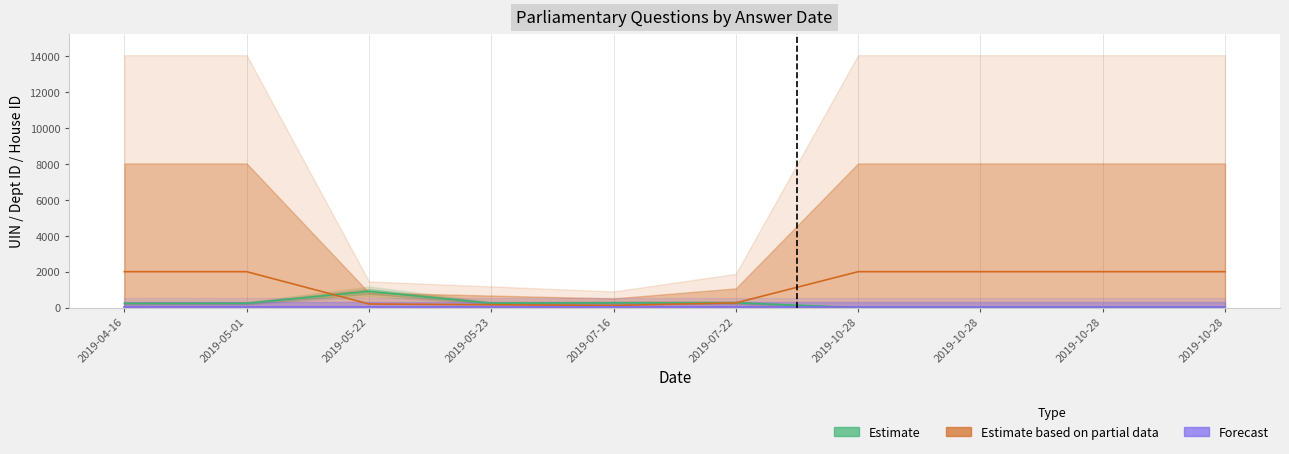

True or false: Estimate and Forecast cross at least once.

True